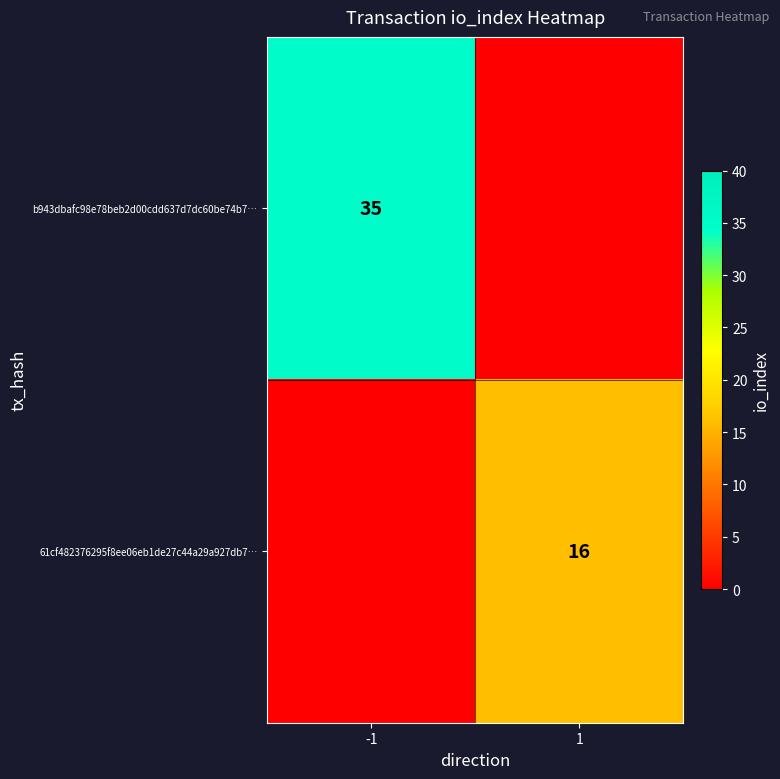

Is the value of b943dbafc98e78beb2d00cdd637d7dc60be74b7… at -1 greater than the value of 61cf482376295f8ee06eb1de27c44a29a927db7… at 1?

Yes